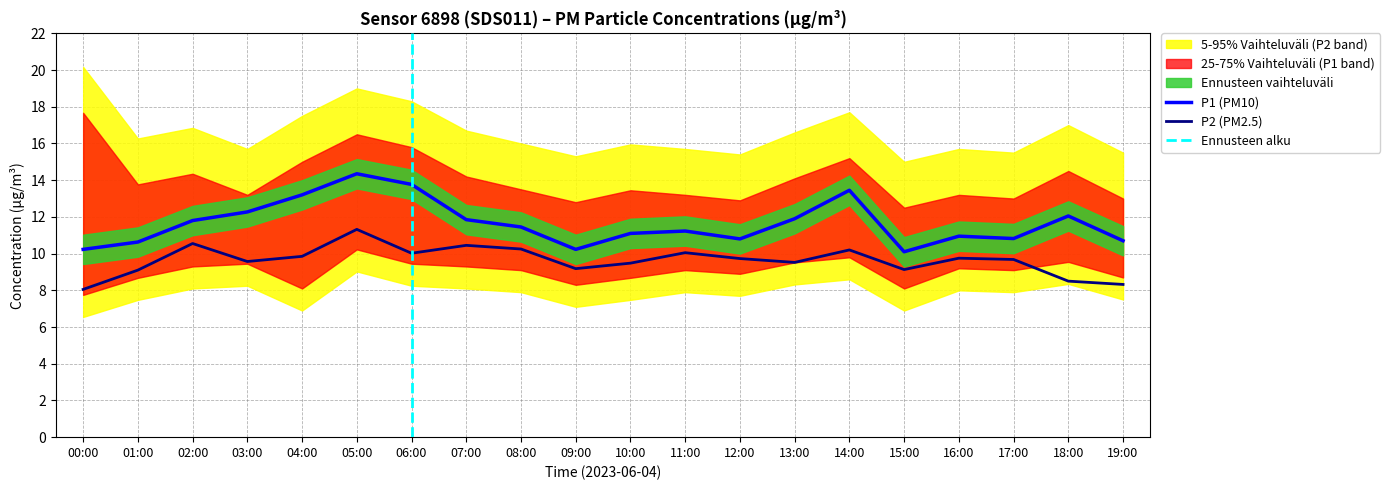

How many interior local valleys does the P1 series have?

4